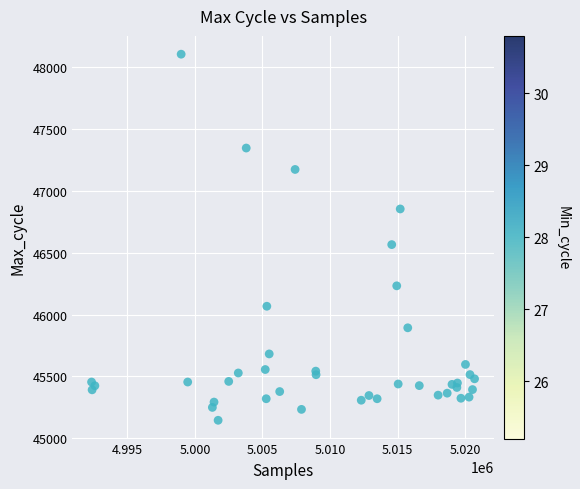

What Y value in the scatter plot is closest to 46624?

46565